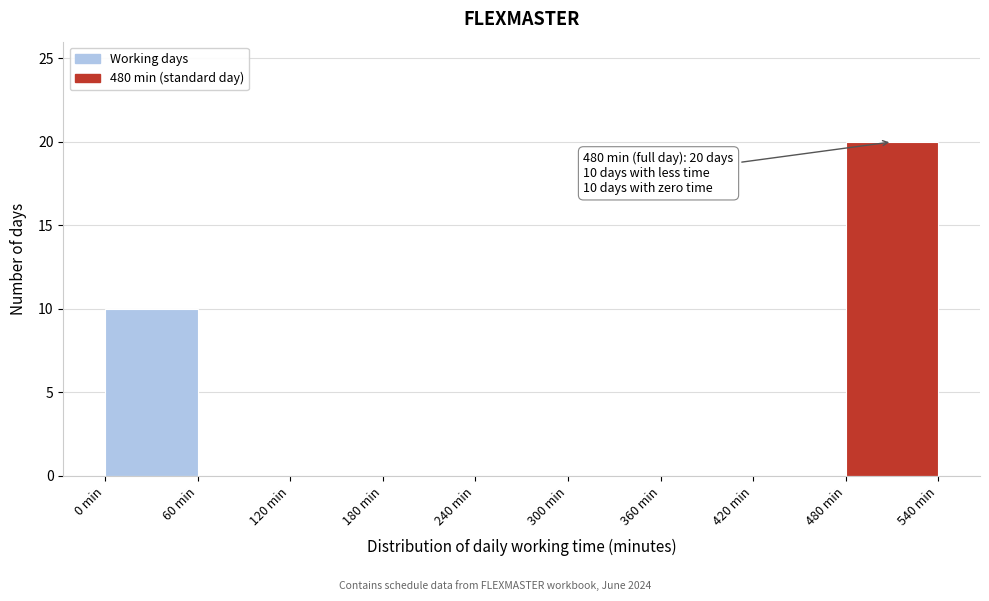

Which range on the x-axis has the tallest bar?

480 to 540